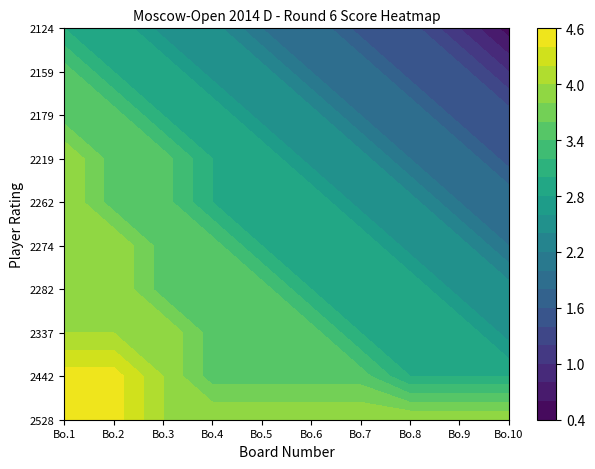

Read the 2262 value at 8.

2.0